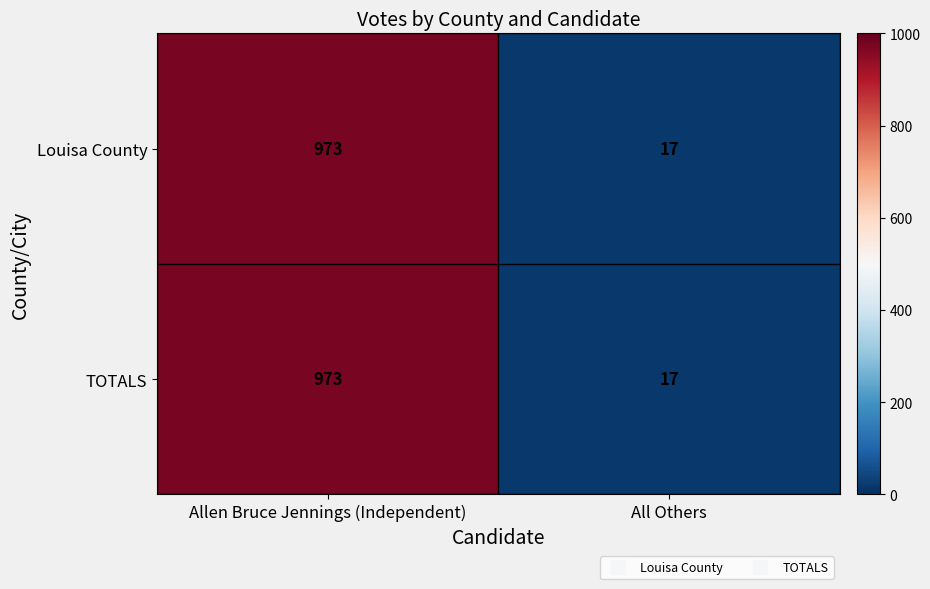

The value of TOTALS at Allen Bruce Jennings (Independent) is 973. True or false?

True